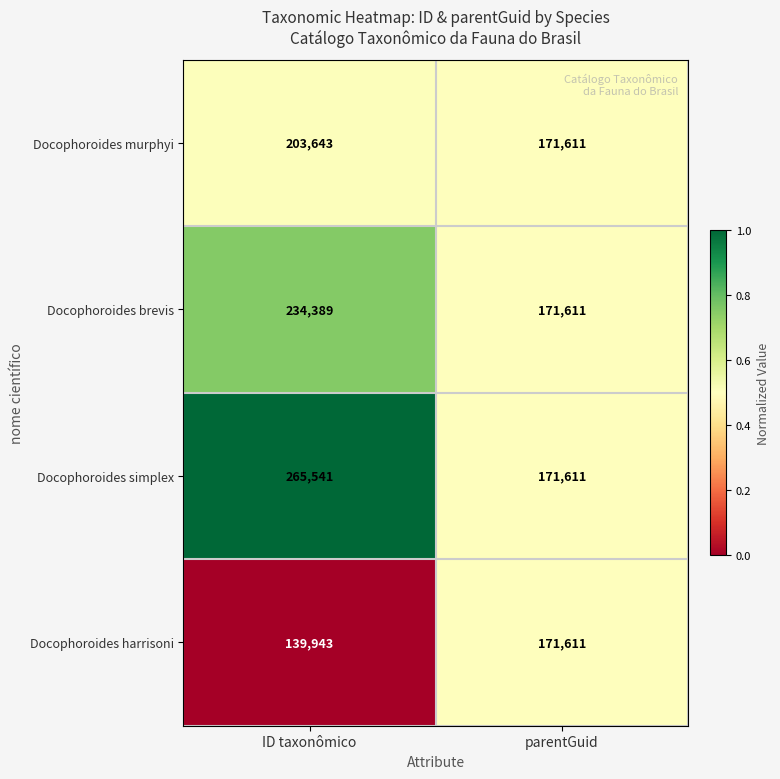

Rank the series at ID taxonômico from lowest to highest value.

Docophoroides harrisoni, Docophoroides murphyi, Docophoroides brevis, Docophoroides simplex